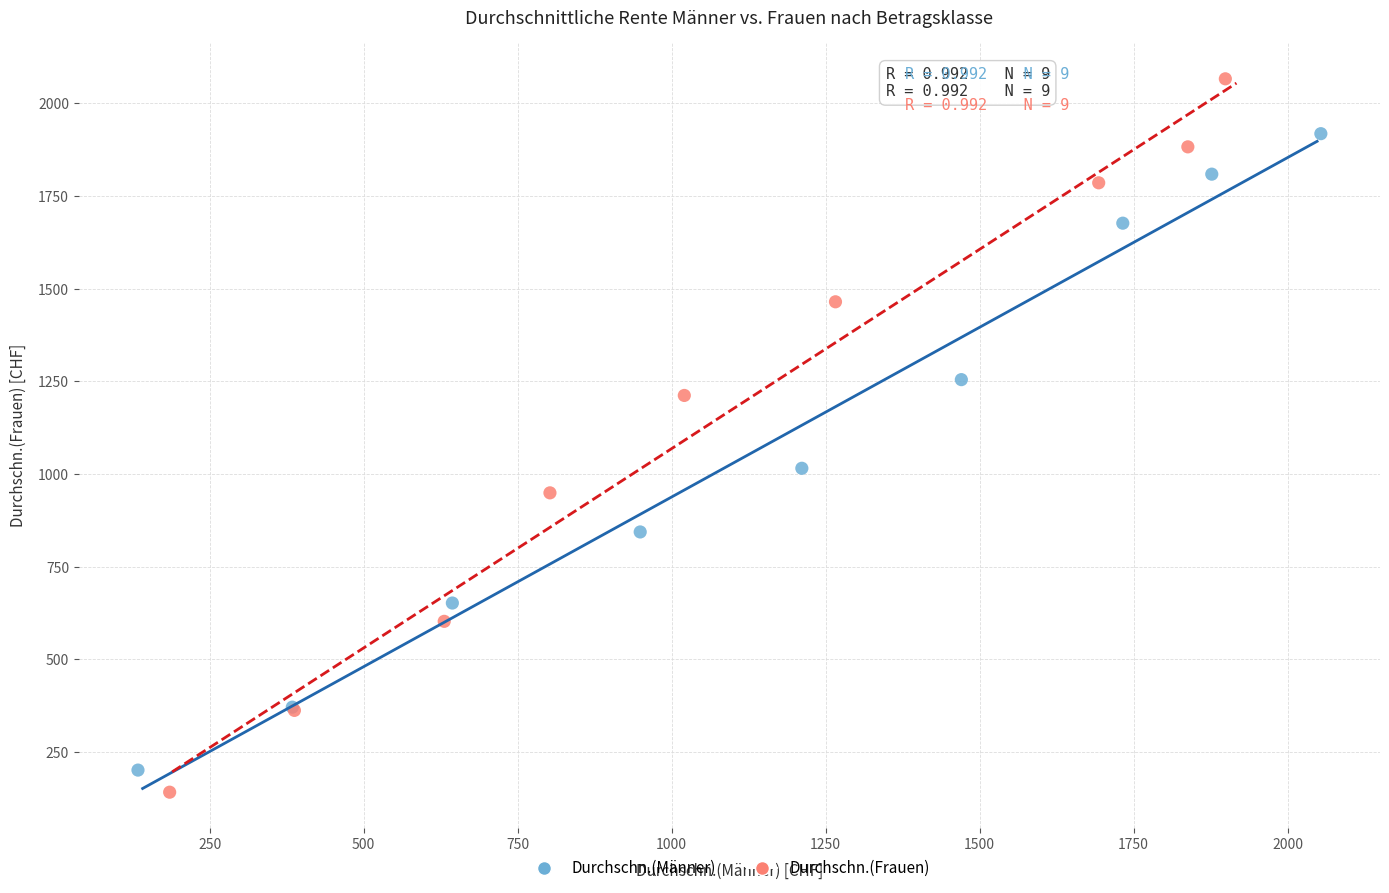

What are all the series names shown in the legend?

Durchschn.(Männer), Durchschn.(Frauen)